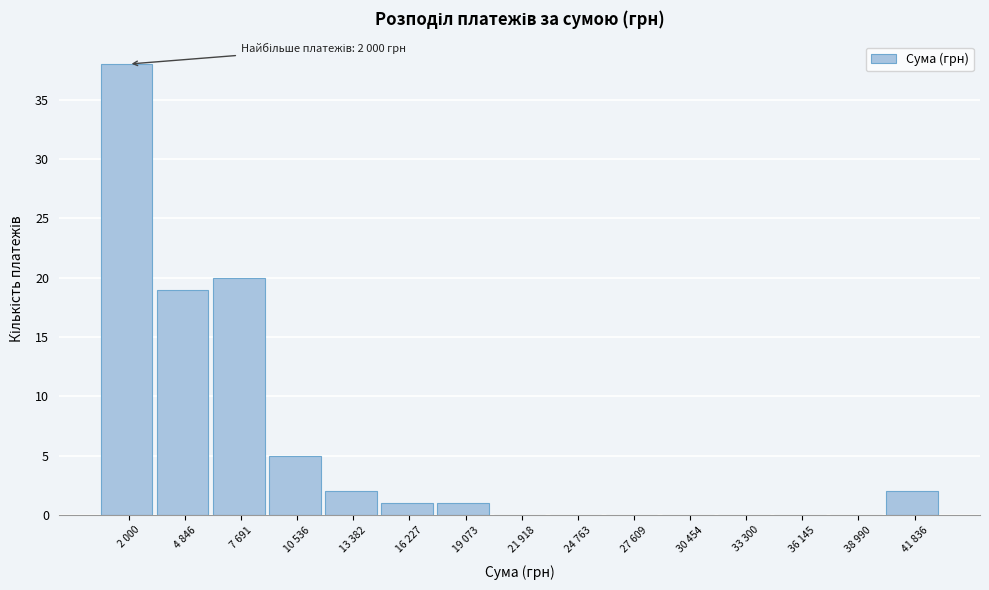

Reading left to right, list all the values displayed in this chart.

2 000=38	4 846=19	7 691=20	10 536=5	13 382=2	16 227=1	19 073=1	21 918=0	24 763=0	27 609=0	30 454=0	33 300=0	36 145=0	38 990=0	41 836=2